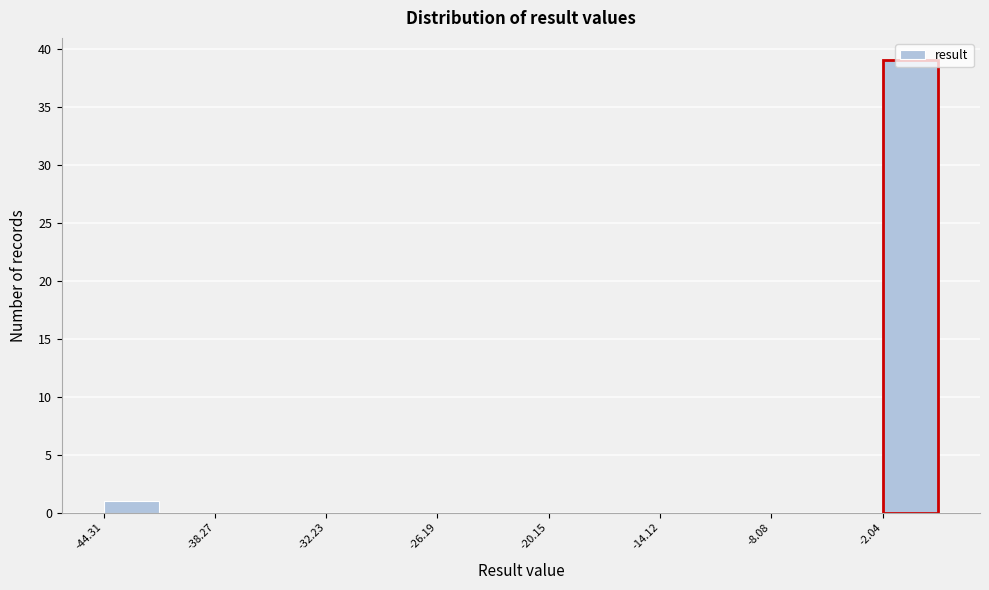

Around what value on the x-axis is the tallest bar? Give the approximate position of its centre, as read against the axis.

-1